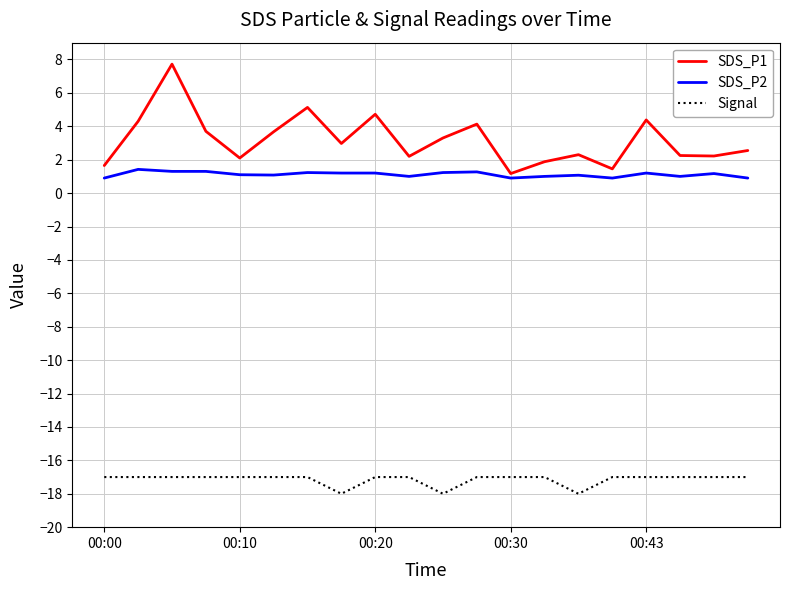

What is the sum of all Signal values?

-343.0